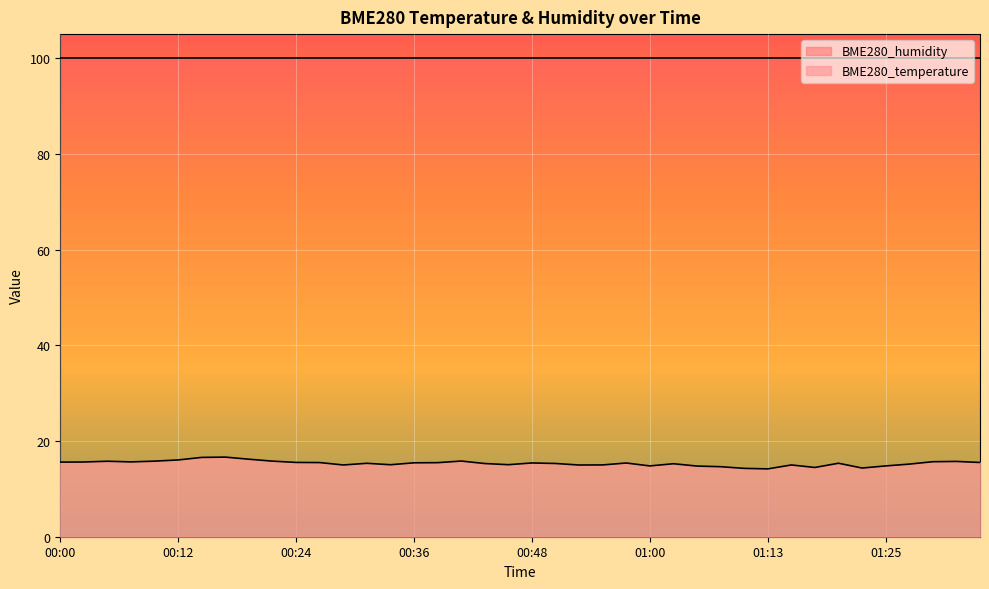

Is it true that the value at 00:53 is 15.0?

True